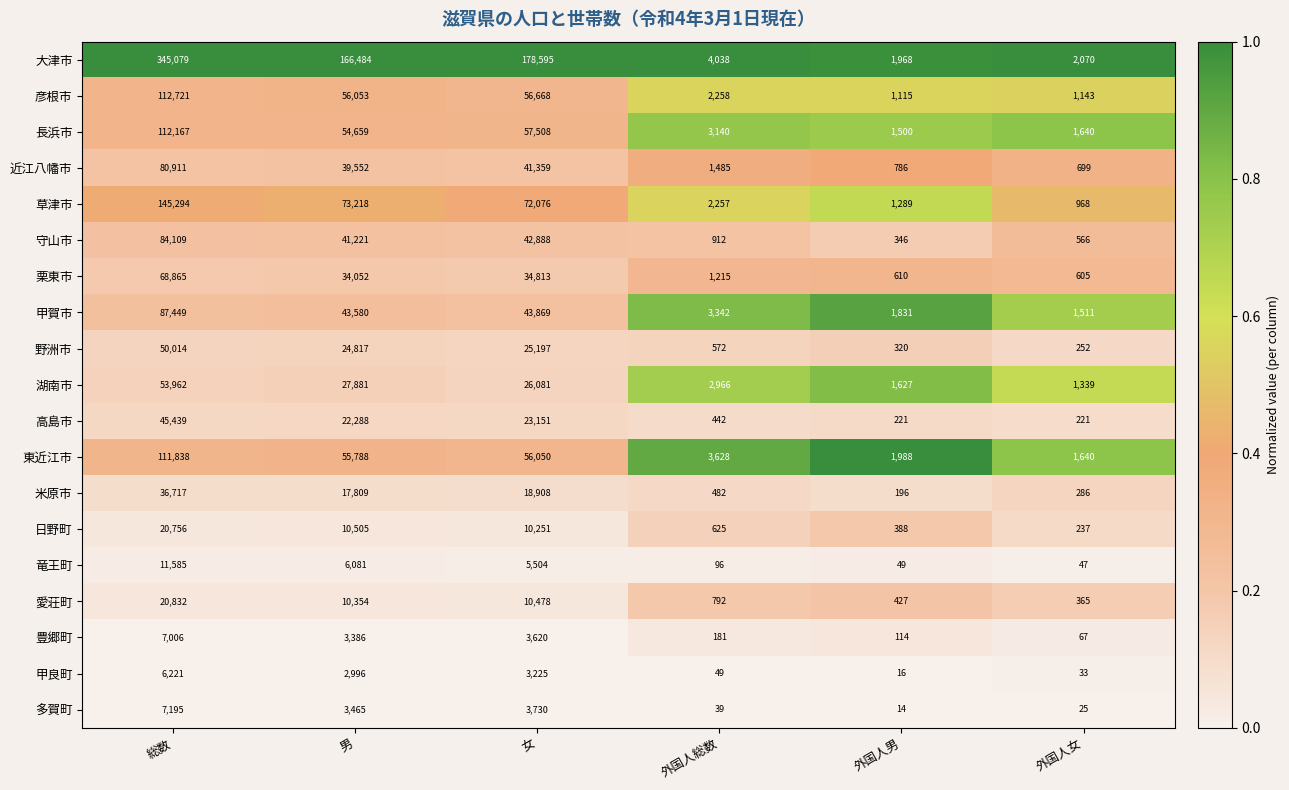

At which category does the chart reach its peak across all series?

総数